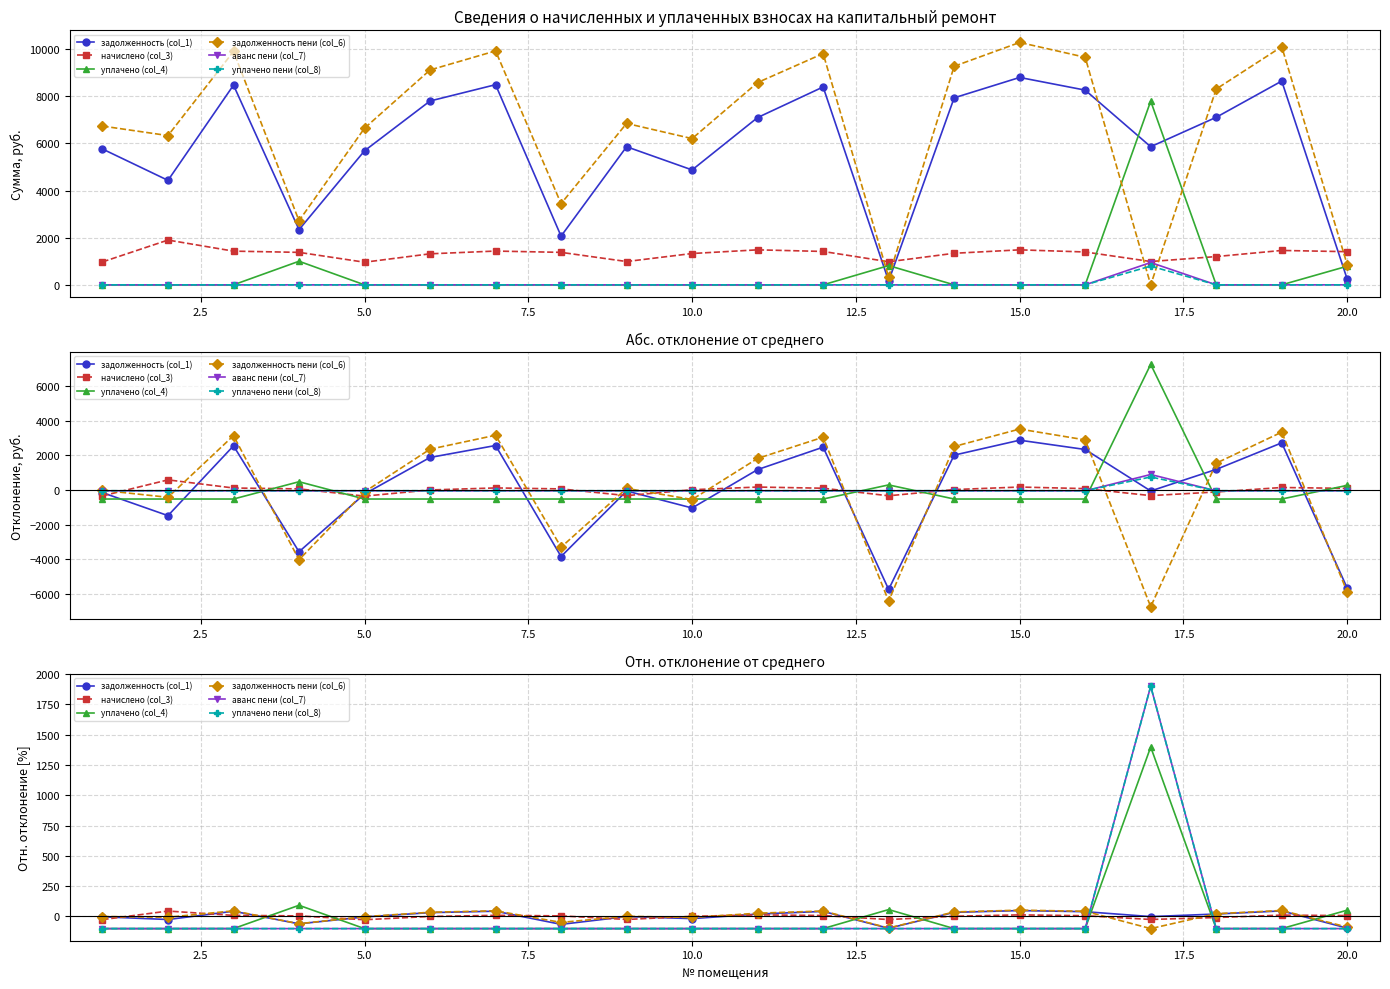

Count the number of data series in this chart.

6